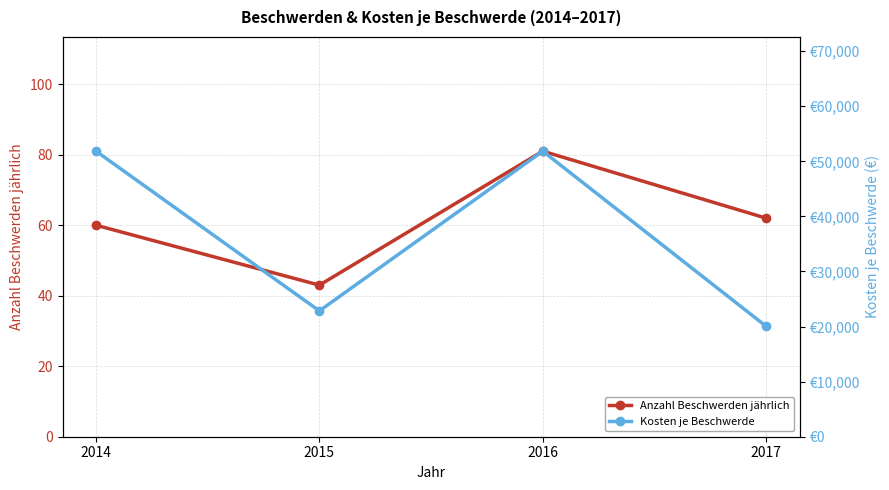

List the series in order of their peak value, highest first.

Kosten je Beschwerde, Anzahl Beschwerden jährlich